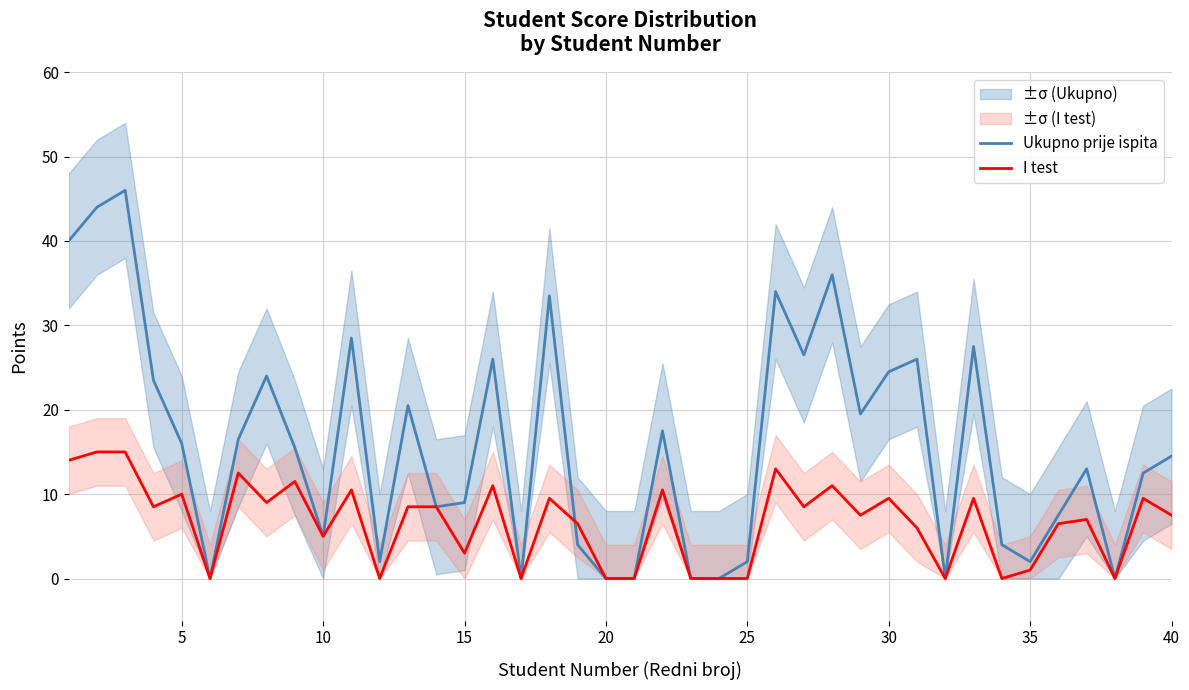

Reading right to left, list all the values displayed in this chart.

Ukupno prije ispita: 14.5	12.5	0.0	13.0	7.5	2.0	4.0	27.5	0.0	26.0	24.5	19.5	36.0	26.5	34.0	2.0	0.0	0.0	17.5	0.0	0.0	4.0	33.5	0.0	26.0	9.0	8.5	20.5	2.0	28.5	5.0	15.5	24.0	16.5	0.0	16.0	23.5	46.0	44.0	40.0
I test: 7.5	9.5	0.0	7.0	6.5	1.0	0.0	9.5	0.0	6.0	9.5	7.5	11.0	8.5	13.0	0.0	0.0	0.0	10.5	0.0	0.0	6.5	9.5	0.0	11.0	3.0	8.5	8.5	0.0	10.5	5.0	11.5	9.0	12.5	0.0	10.0	8.5	15.0	15.0	14.0